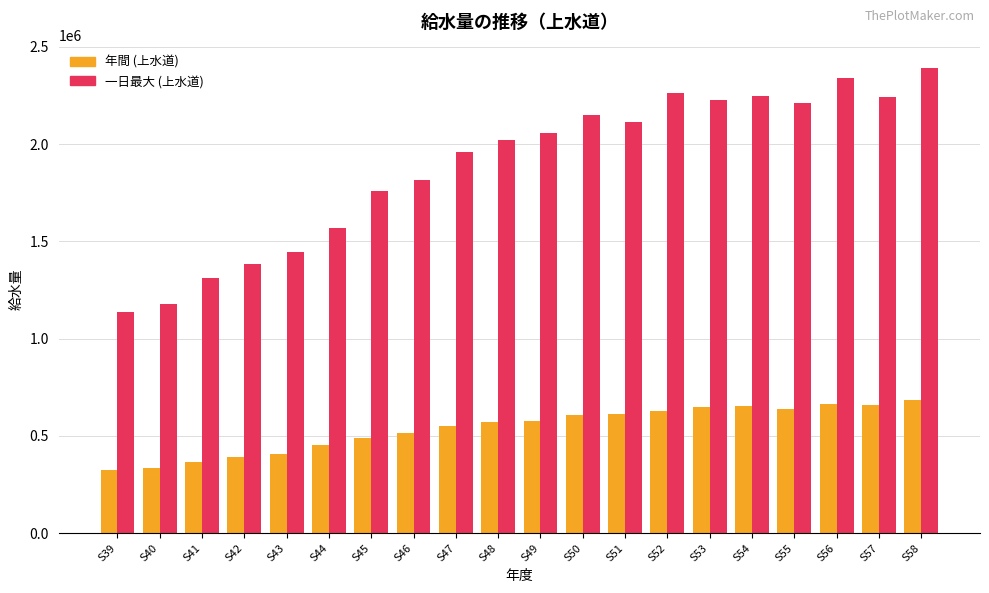

What is the sum of all 年間 (上水道) values?

10784826